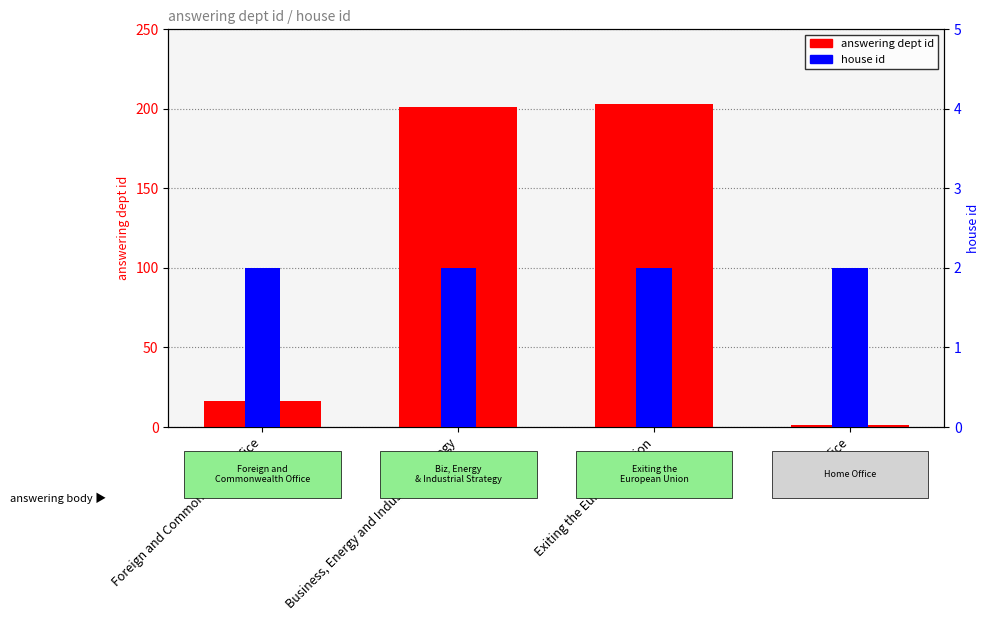

What is the total value across all series at Foreign and Commonwealth Office?

18